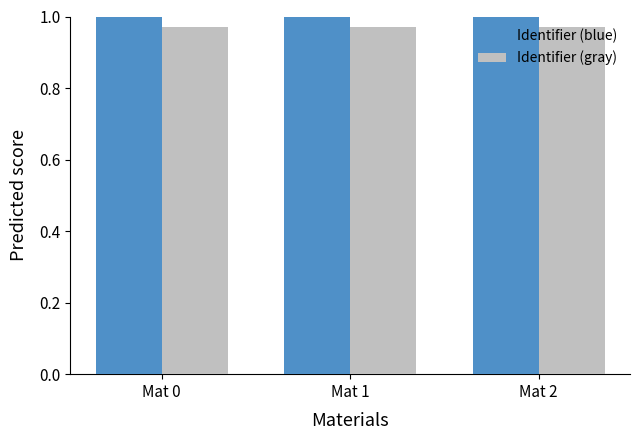

What is the sum of the Identifier (gray) values at Mat 1 and Mat 0?

1.9